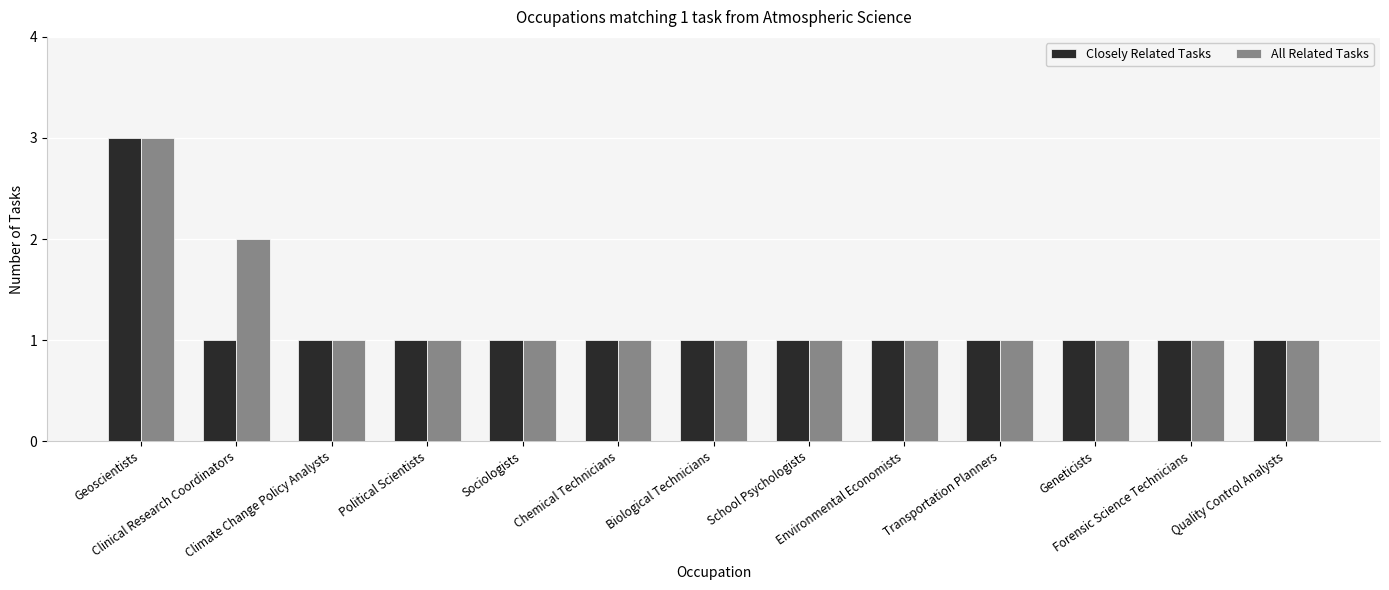

What is the total value across all series at Transportation Planners?

2